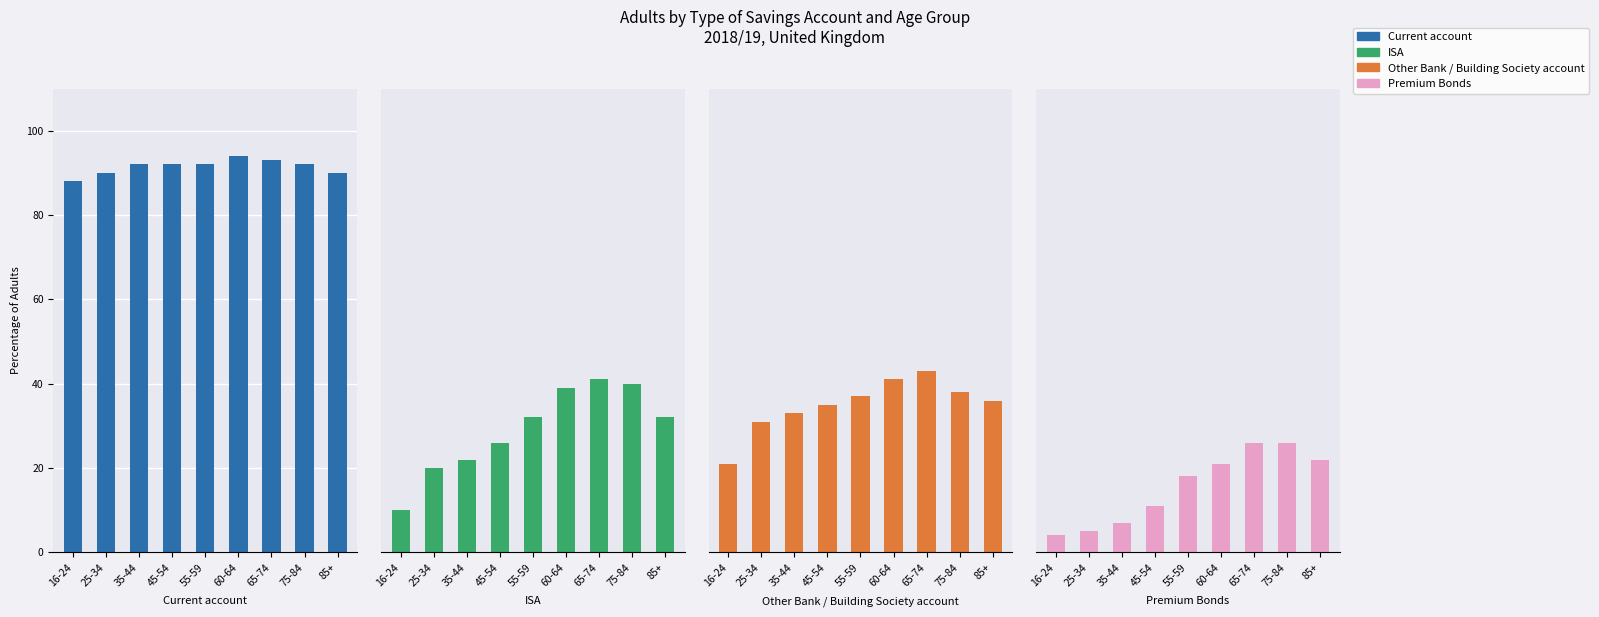

What is the lowest value of the ISA series?

10